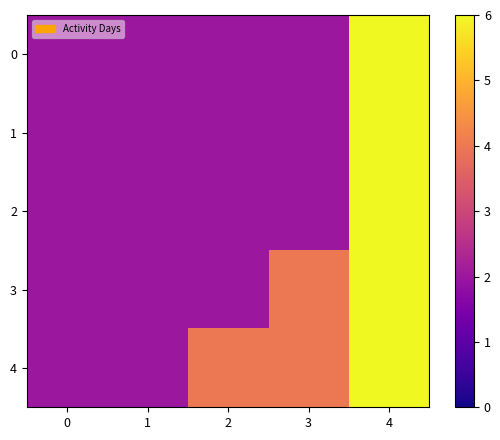

What is the minimum value shown in the chart?

2